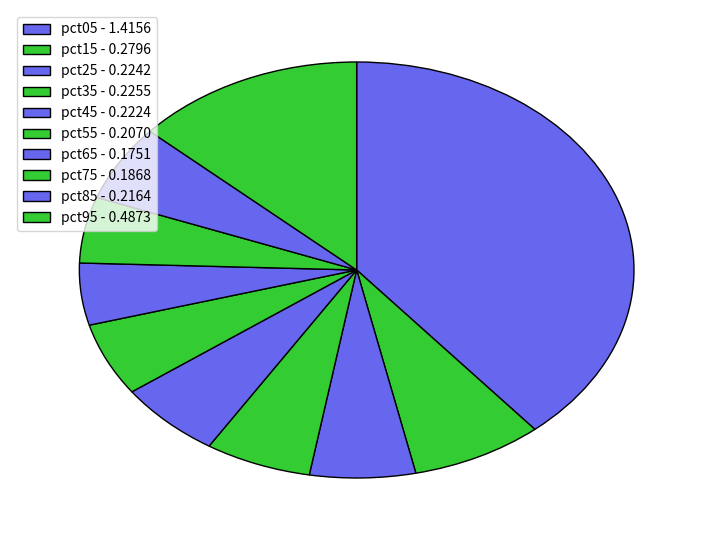

Count the number of slices in the pie.

10